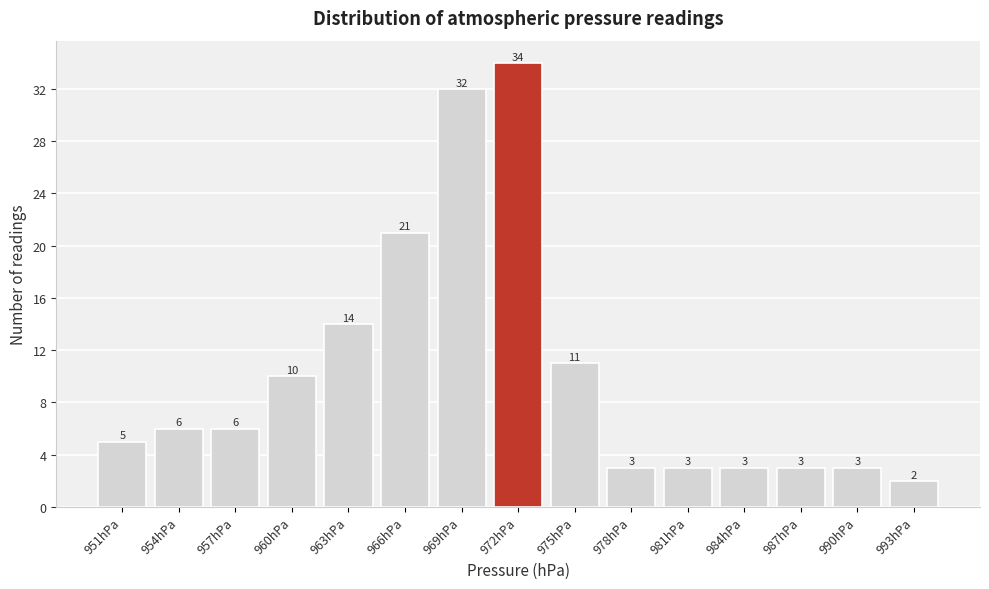

Reading left to right, list every bar in this chart as the range it spans on the x-axis followed by its height.

949.5 to 952.5: 5
952.5 to 955.5: 6
955.5 to 958.5: 6
958.5 to 961.5: 10
961.5 to 964.5: 14
964.5 to 967.5: 21
967.5 to 970.5: 32
970.5 to 973.5: 34
973.5 to 976.5: 11
976.5 to 979.5: 3
979.5 to 982.5: 3
982.5 to 985.5: 3
985.5 to 988.5: 3
988.5 to 991.5: 3
991.5 to 994.5: 2